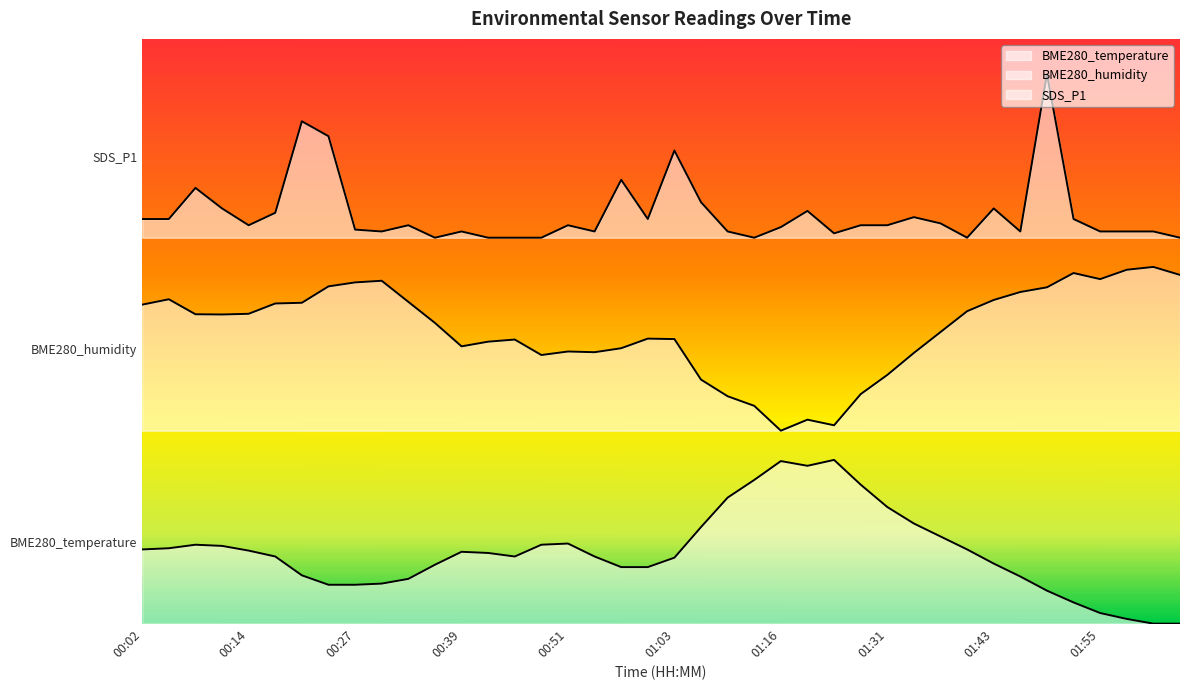

What is the total value across all series at 00:33?

1.3